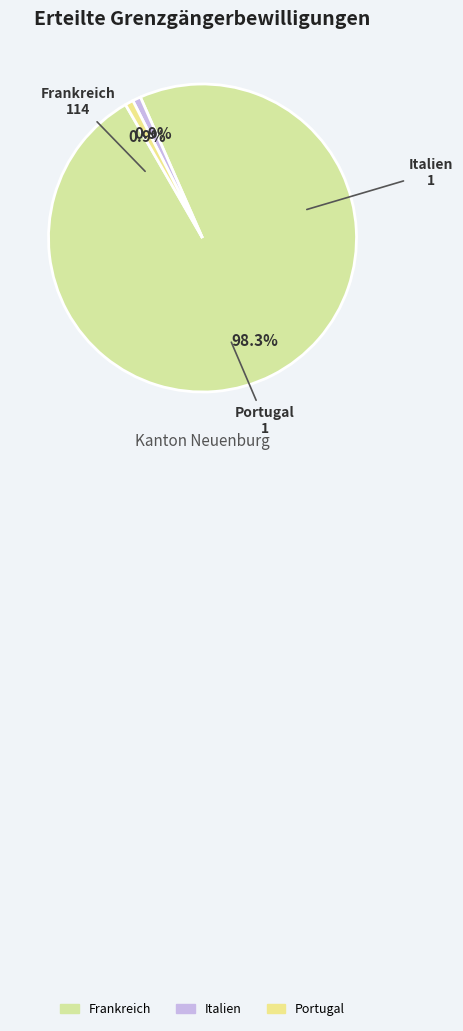

Is Italien the majority of the pie?

No